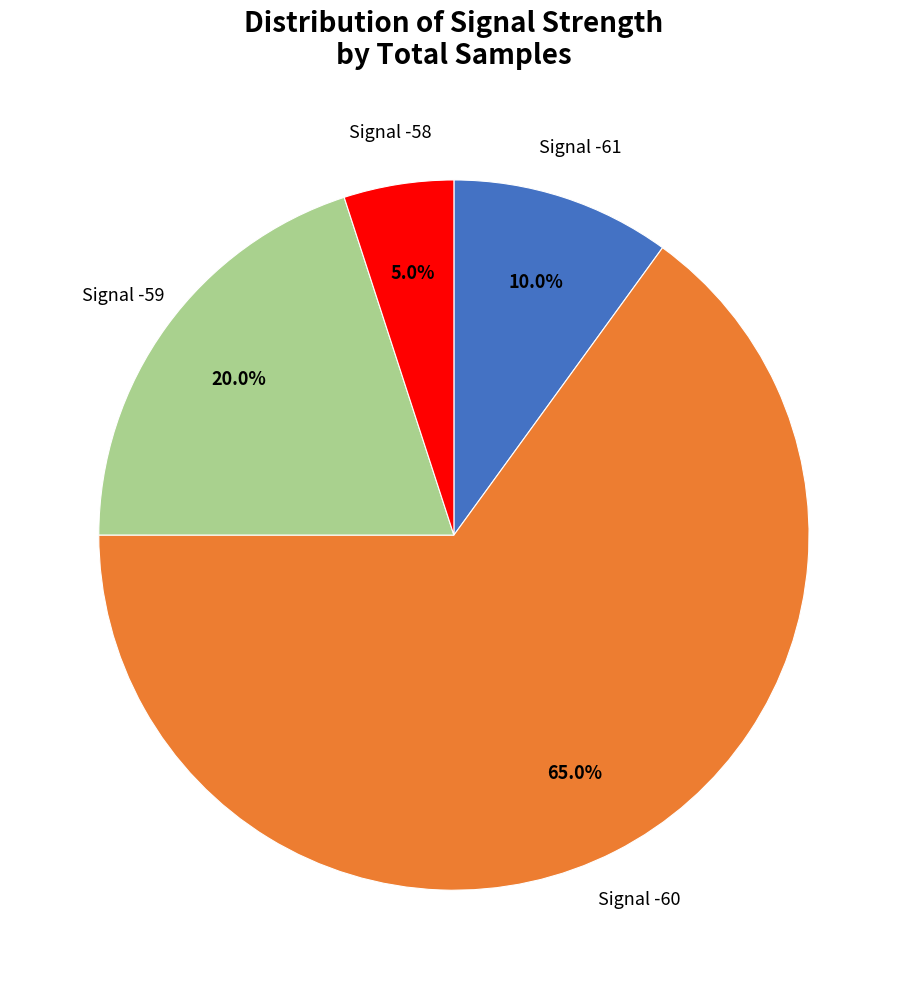

Is there a majority slice in this chart?

Yes